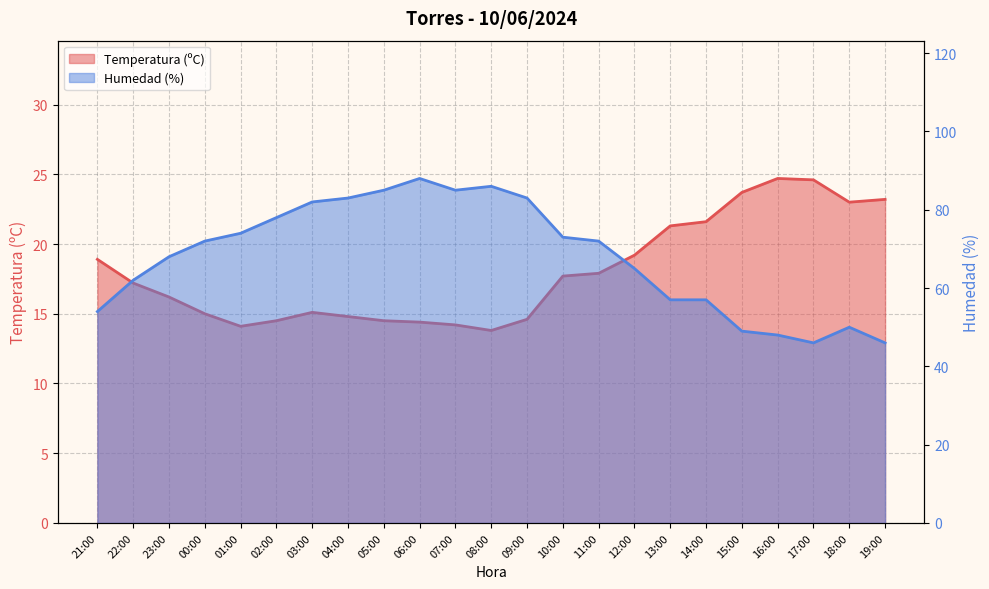

Reading right to left, transcribe all the data shown in this chart.

Temperatura (ºC): 23.2	23.0	24.6	24.7	23.7	21.6	21.3	19.2	17.9	17.7	14.6	13.8	14.2	14.4	14.5	14.8	15.1	14.5	14.1	15.0	16.2	17.2	18.9
Humedad (%): 46.0	50.0	46.0	48.0	49.0	57.0	57.0	65.0	72.0	73.0	83.0	86.0	85.0	88.0	85.0	83.0	82.0	78.0	74.0	72.0	68.0	62.0	54.0